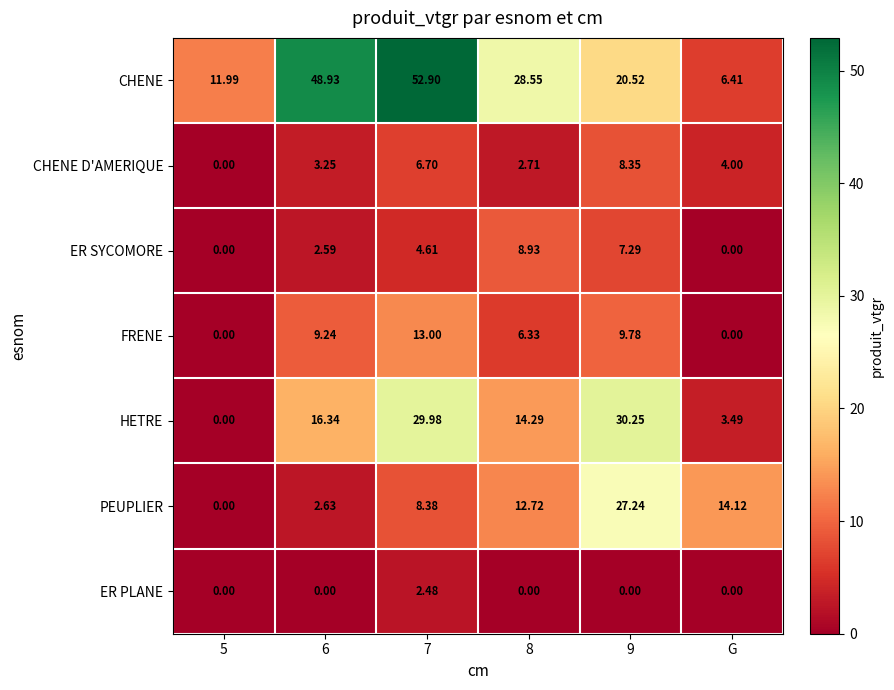

Between 7 and 8, which series saw the biggest shift?

CHENE